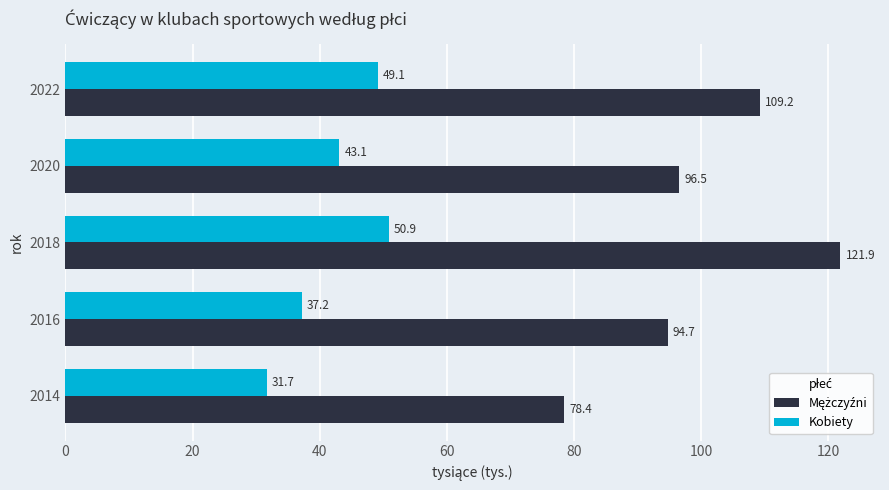

What is the difference between the highest and lowest values at 2018?

71.0